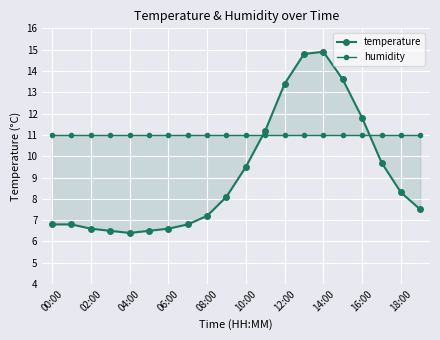

At 02:00, list the series in order from smallest to largest.

temperature, humidity